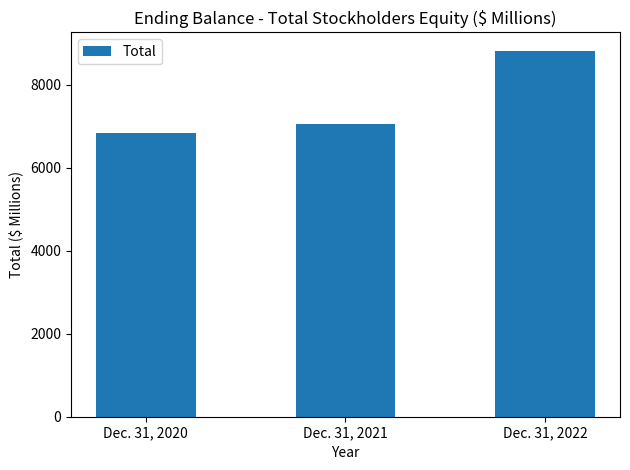

What is the value of the 3rd bar from the left?

8824